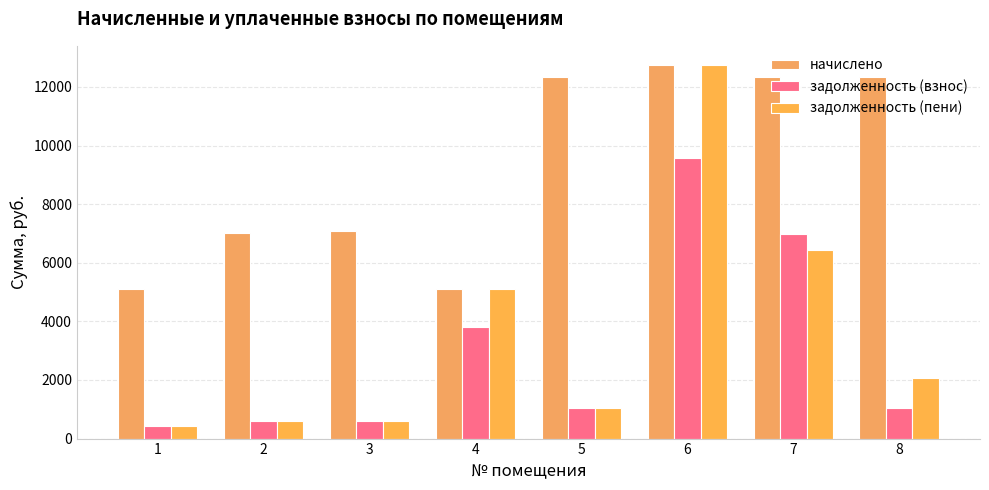

Which category has the lowest value across all series?

1